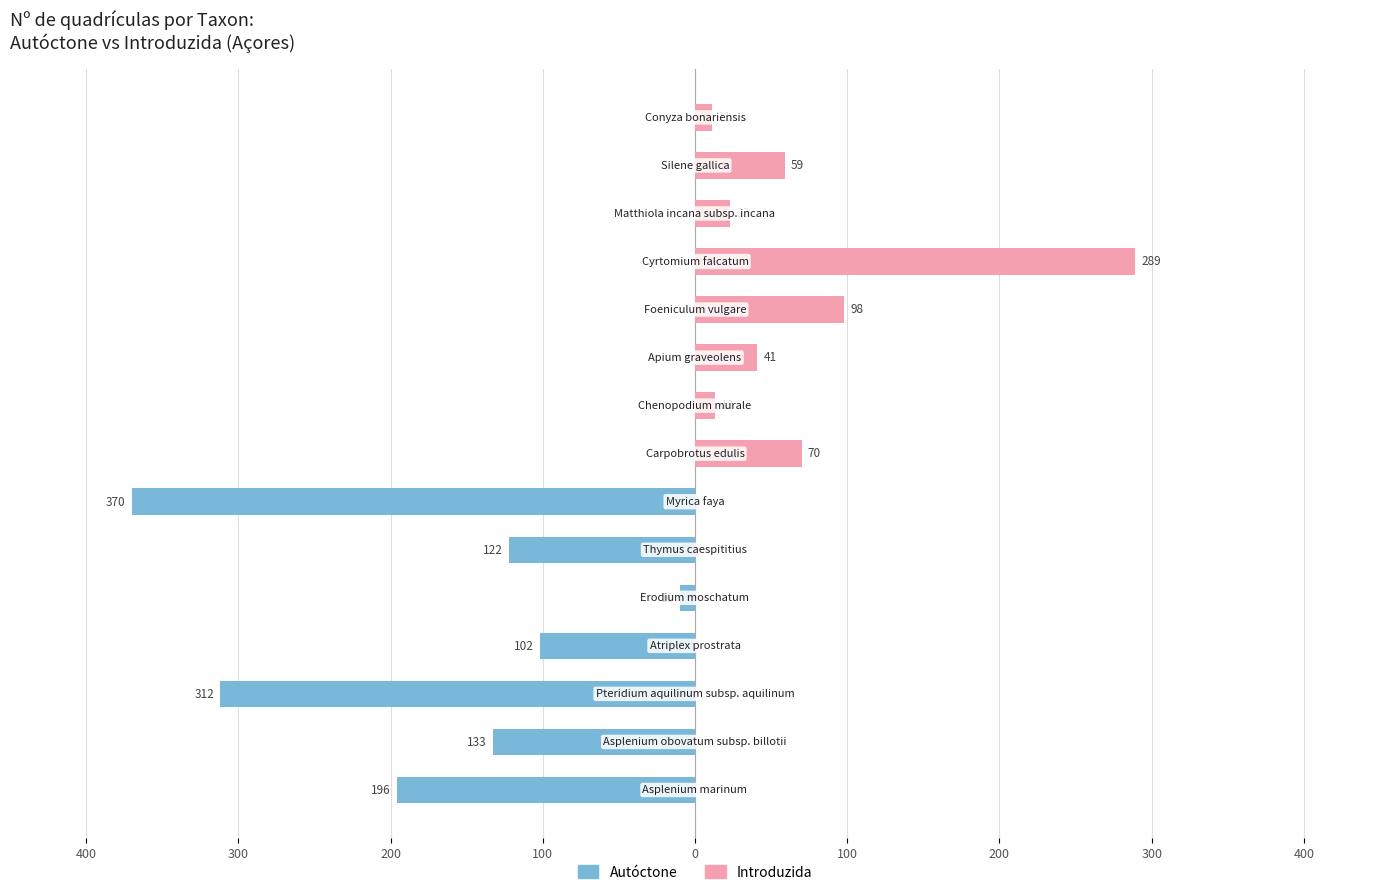

Does the chart contain any negative values?

Yes